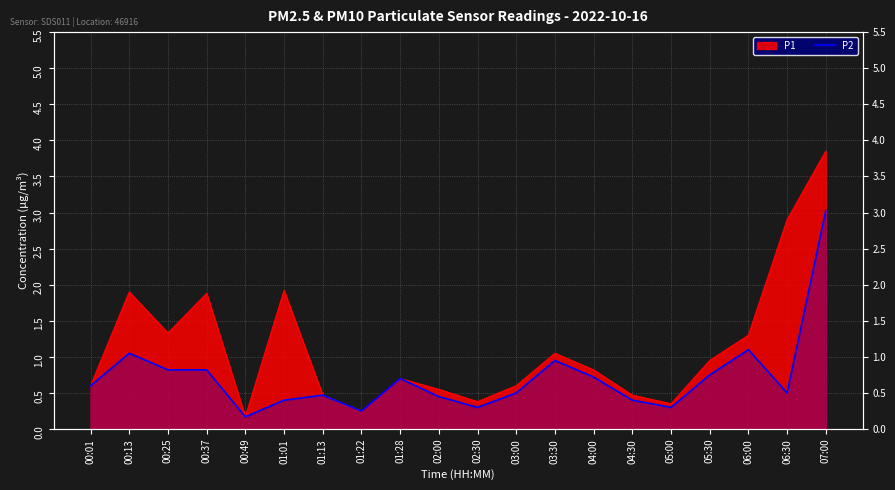

What is the label of the 12th point from the left?

03:00